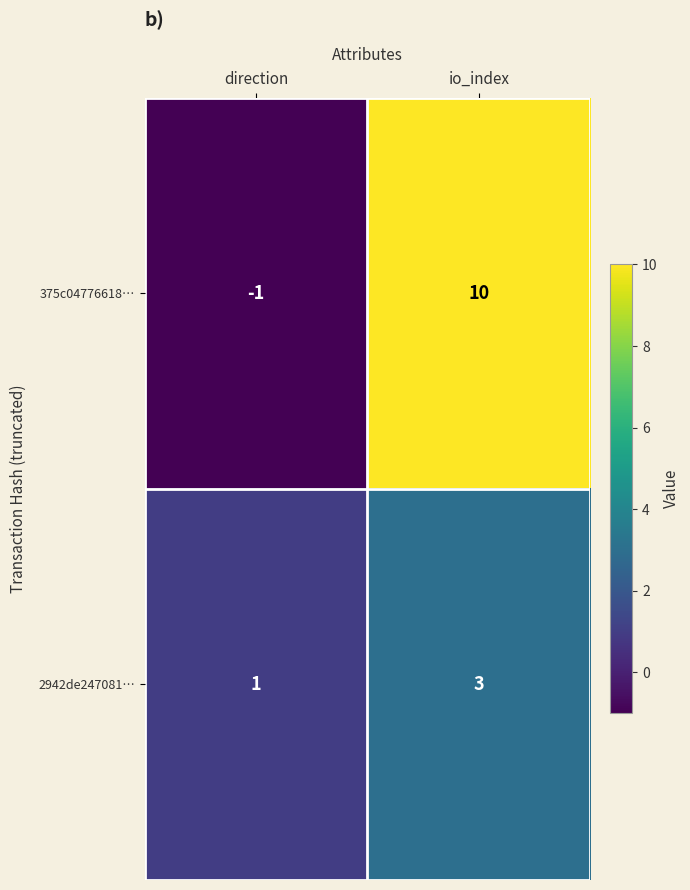

What is the sum of the 375c04776618… values at io_index and direction?

9